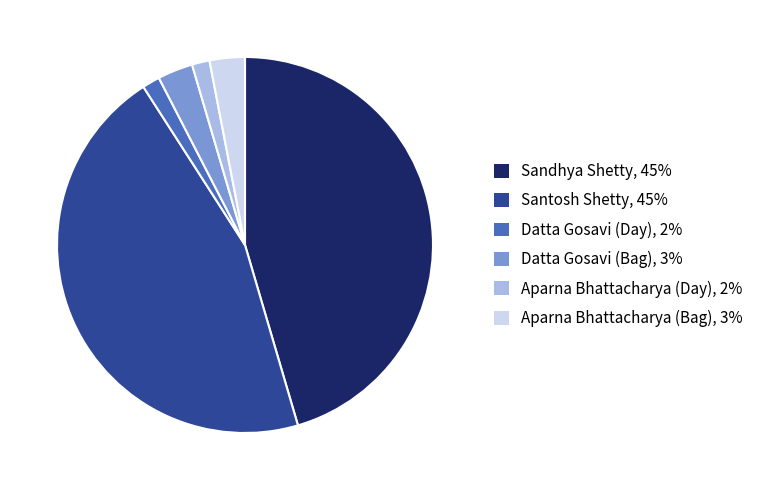

Is there any slice that represents more than half of the pie?

No